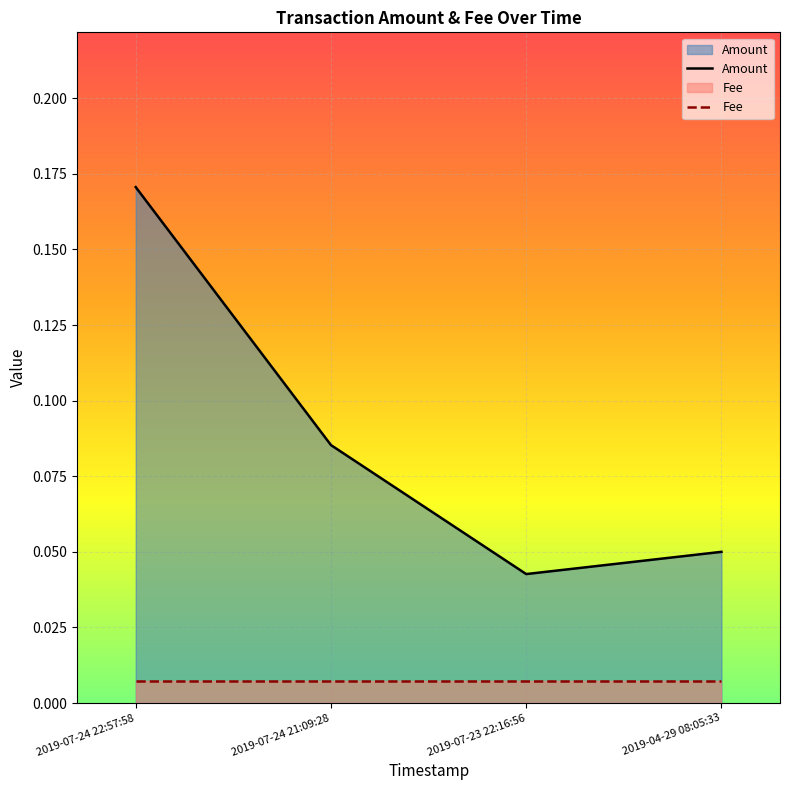

List the labels in order of value, largest first.

2019-07-24 22:57:58, 2019-07-24 21:09:28, 2019-04-29 08:05:33, 2019-07-23 22:16:56